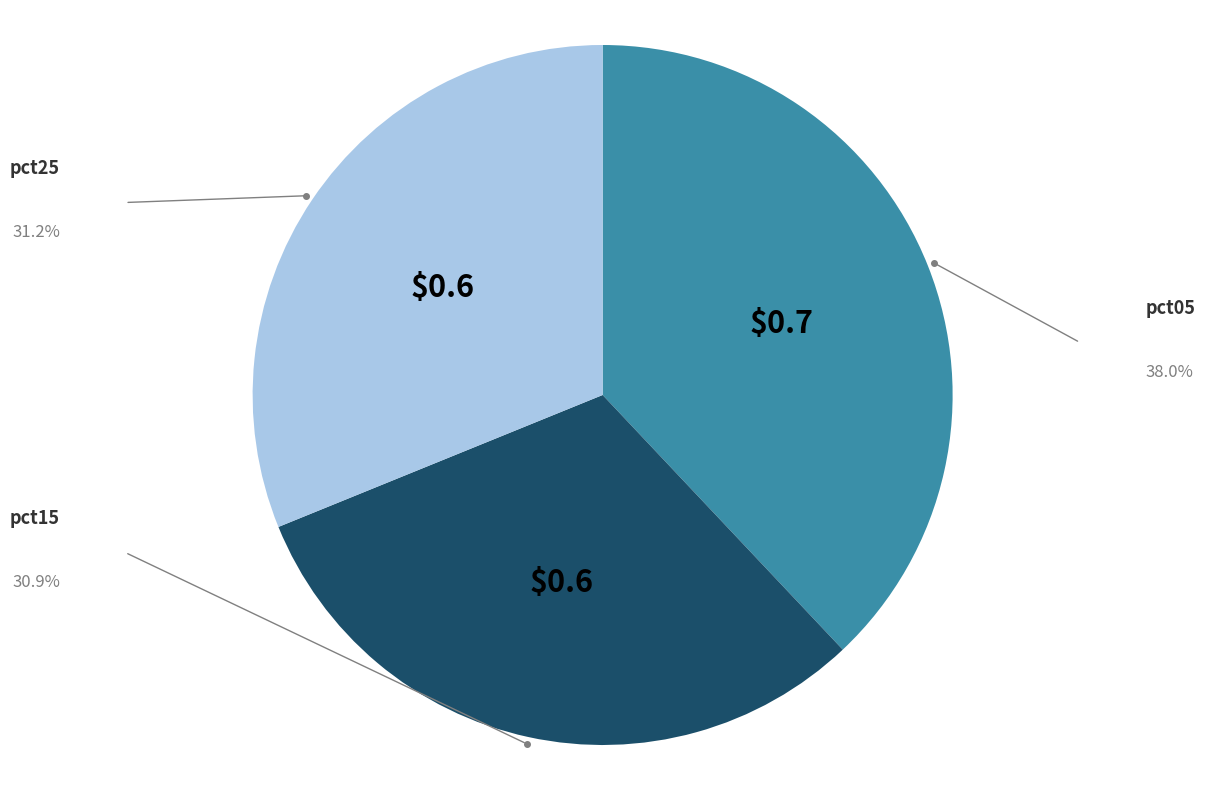

Is there a majority slice in this chart?

No